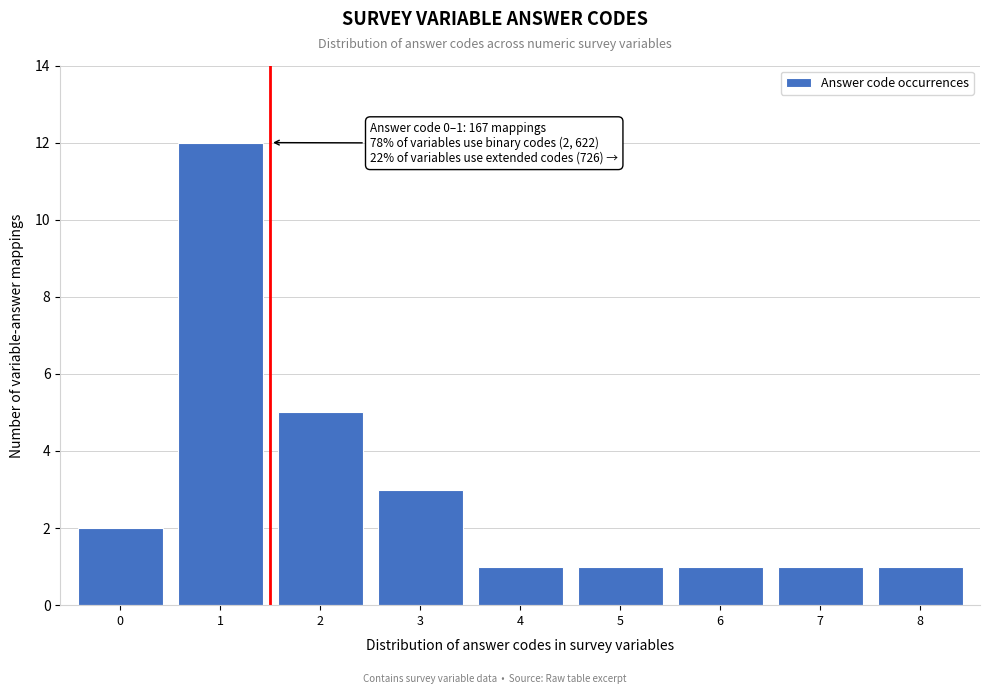

Reading left to right, what are all the values shown in this chart?

2	12	5	3	1	1	1	1	1